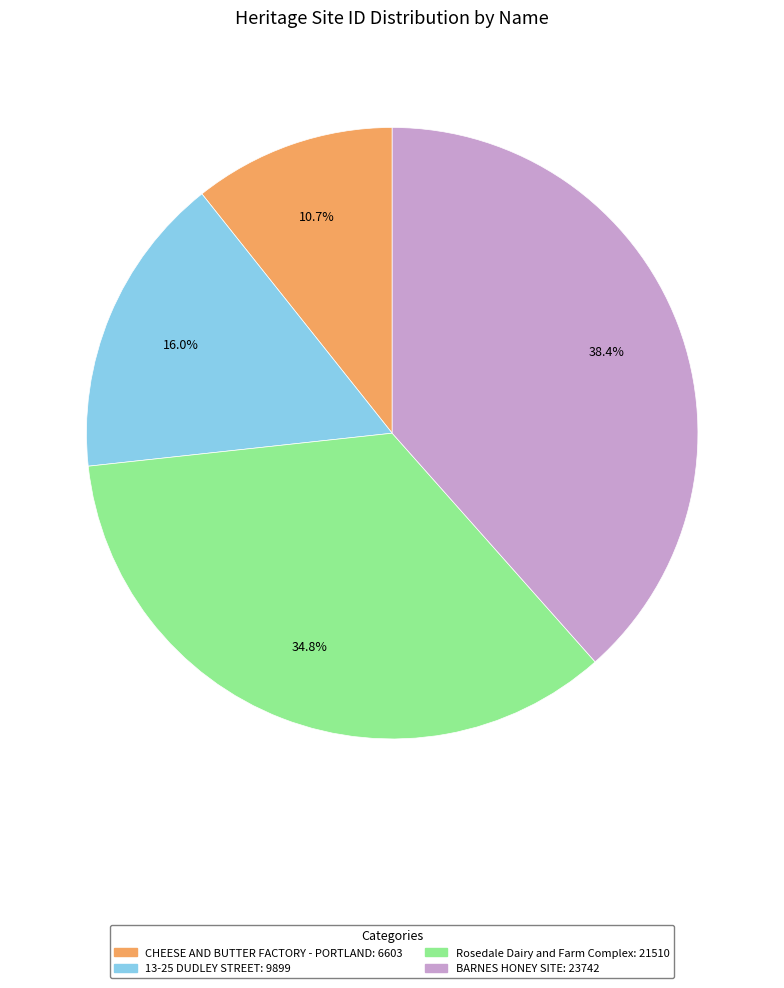

Does BARNES HONEY SITE represent more than half of the total?

No